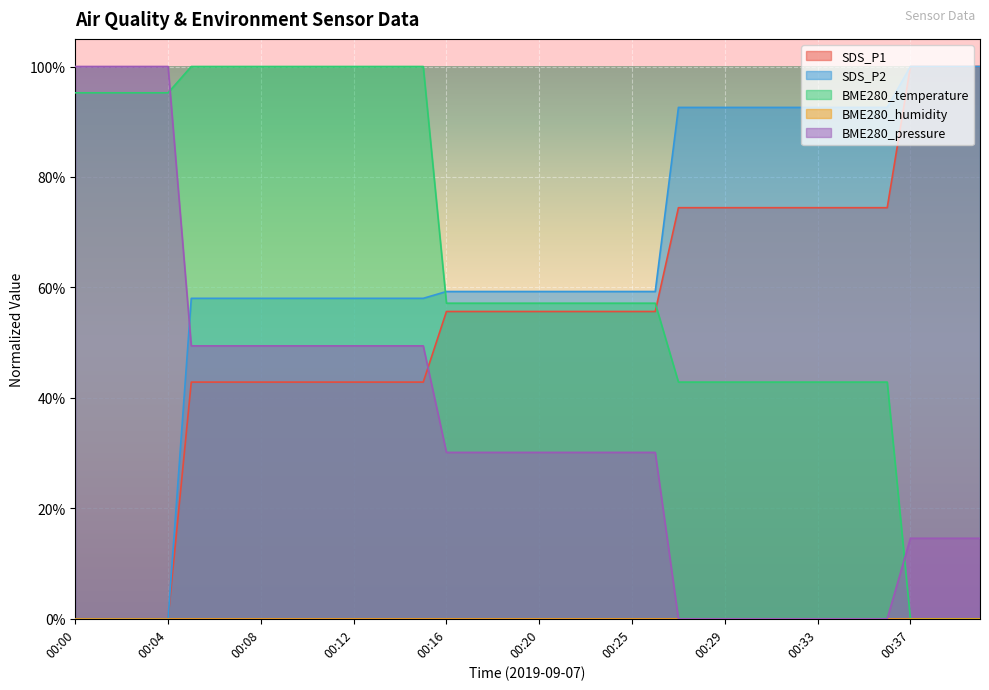

What is the total value across all series at 00:22?

202.2